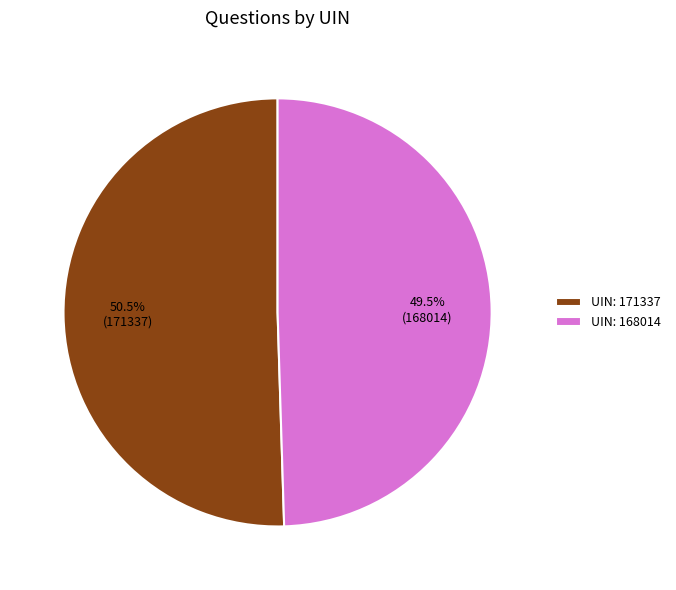

What is the ratio of the value at UIN: 168014 to the value at UIN: 171337?

1.0